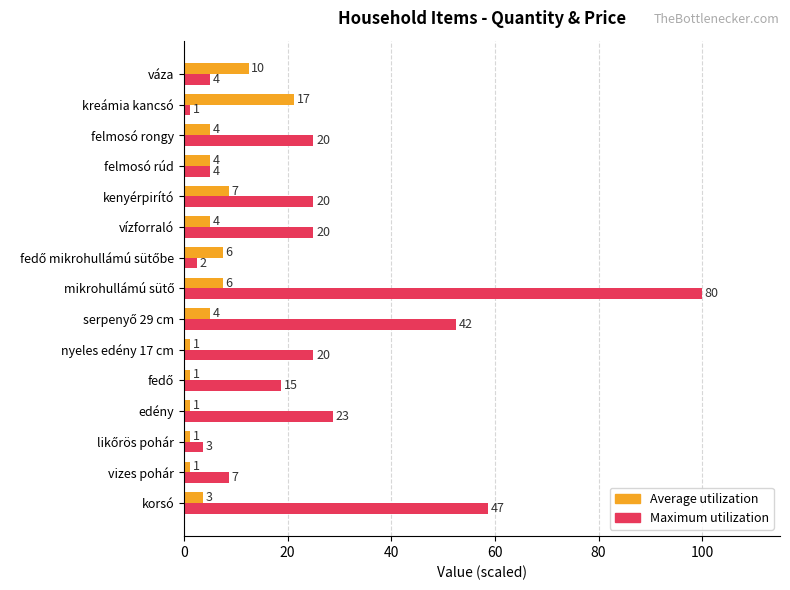

What are all the series names shown in the legend?

Average utilization, Maximum utilization